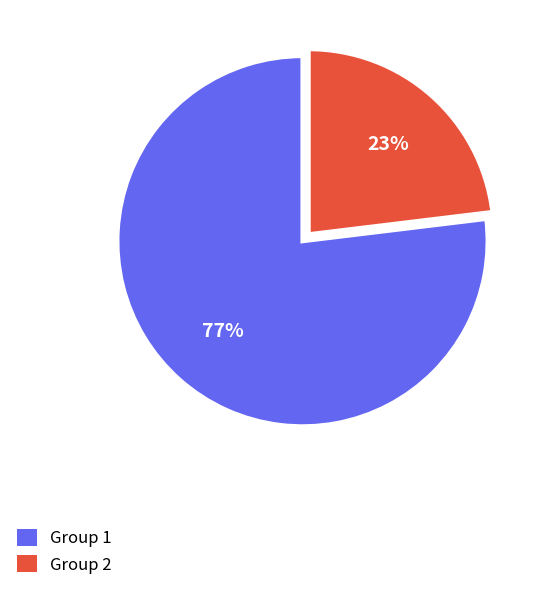

To the nearest percent, what is the average slice percentage?

50%